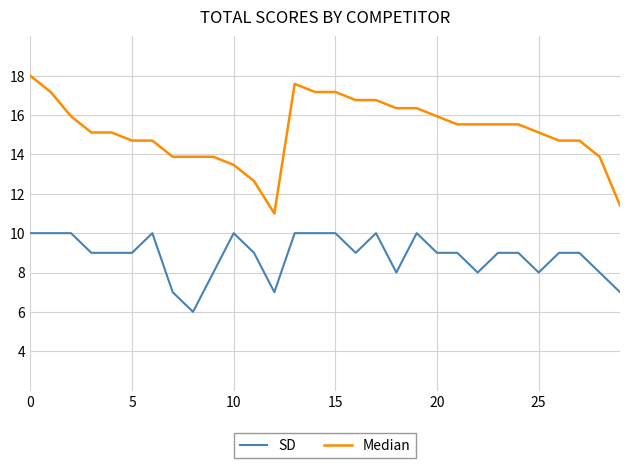

Which series has the widest spread of values?

Median